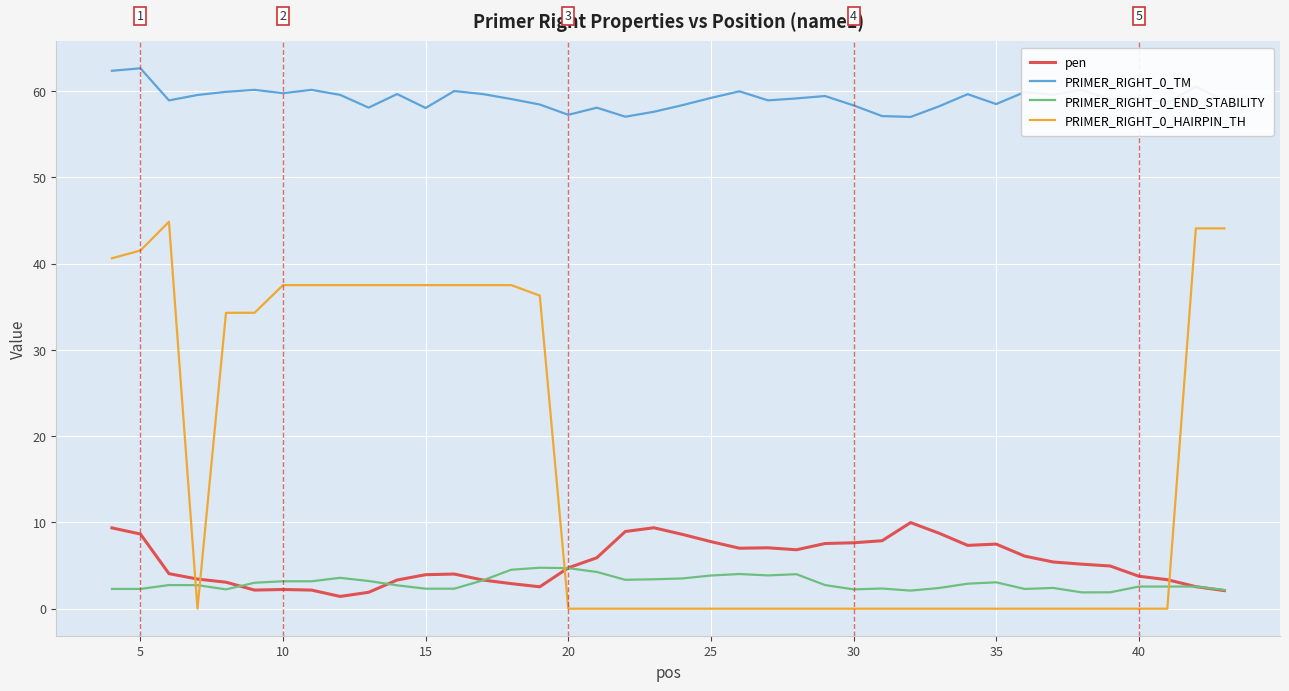

What is the average value of the pen series?

5.4